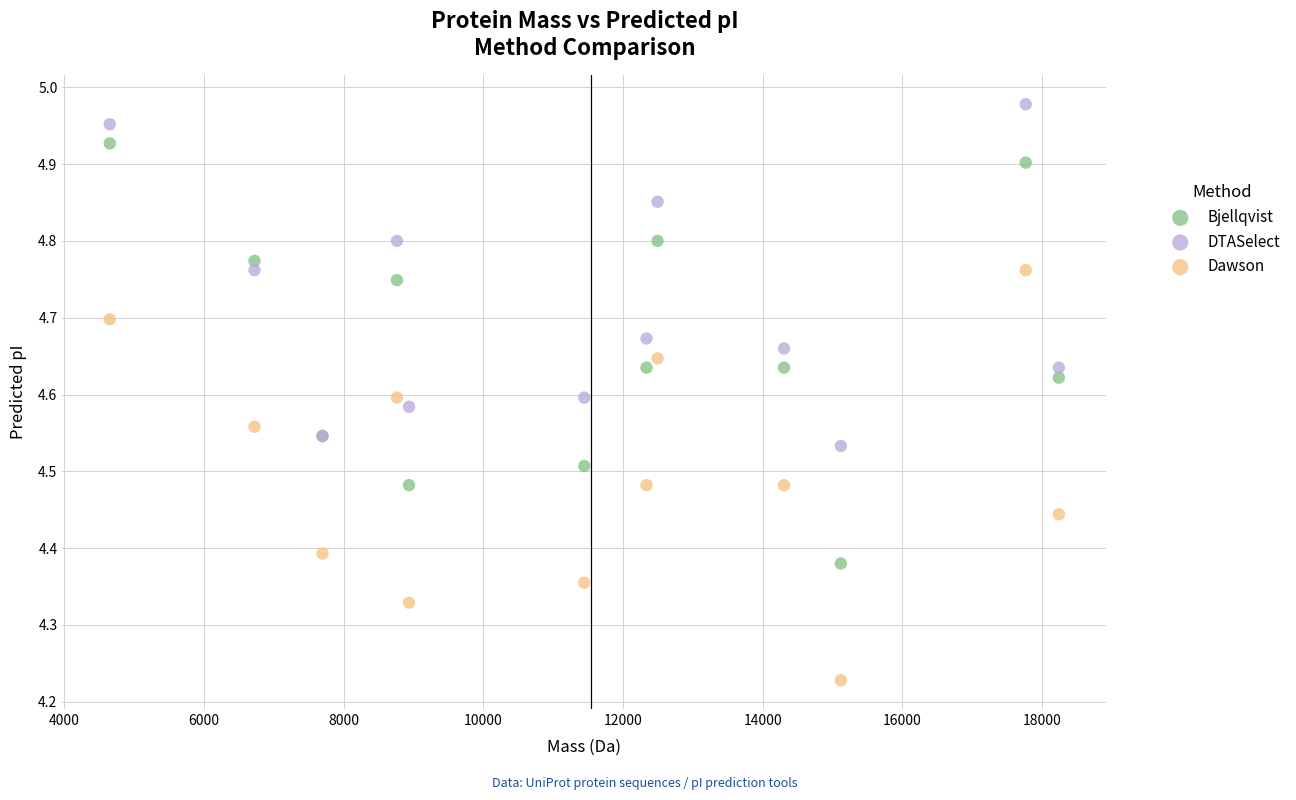

Which series contains the highest Y value?

DTASelect